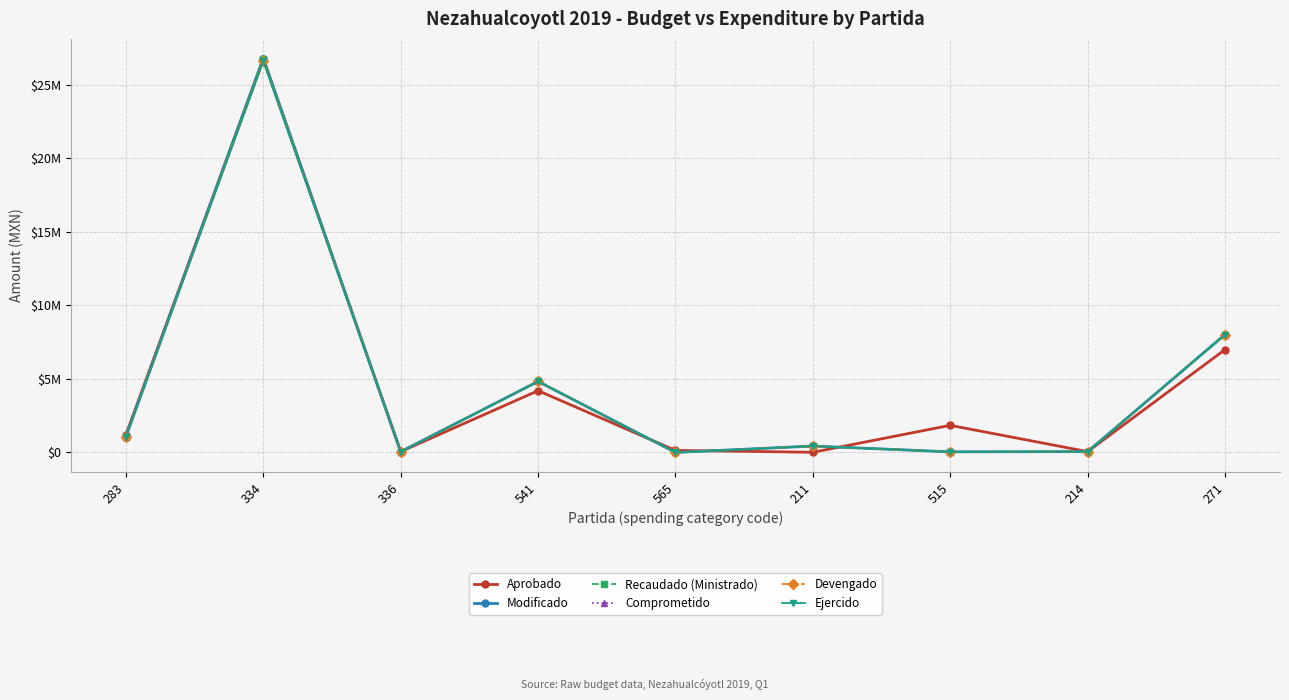

Does the chart have visible grid lines?

Yes